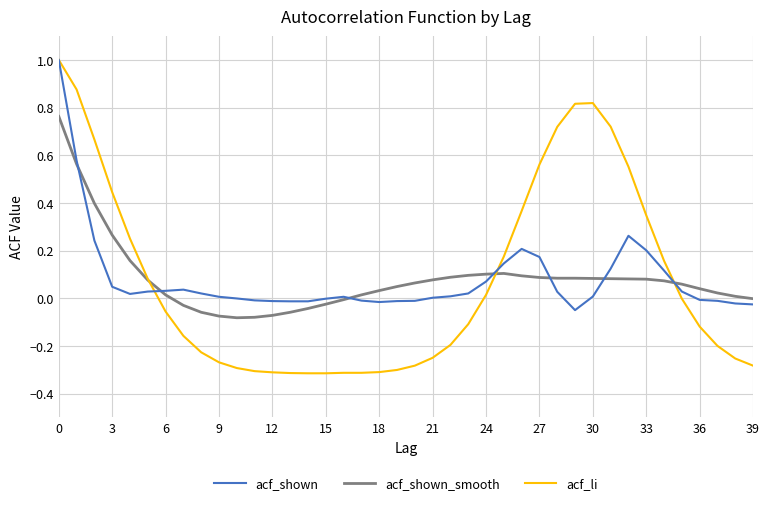

Count the number of categories in the chart.

40